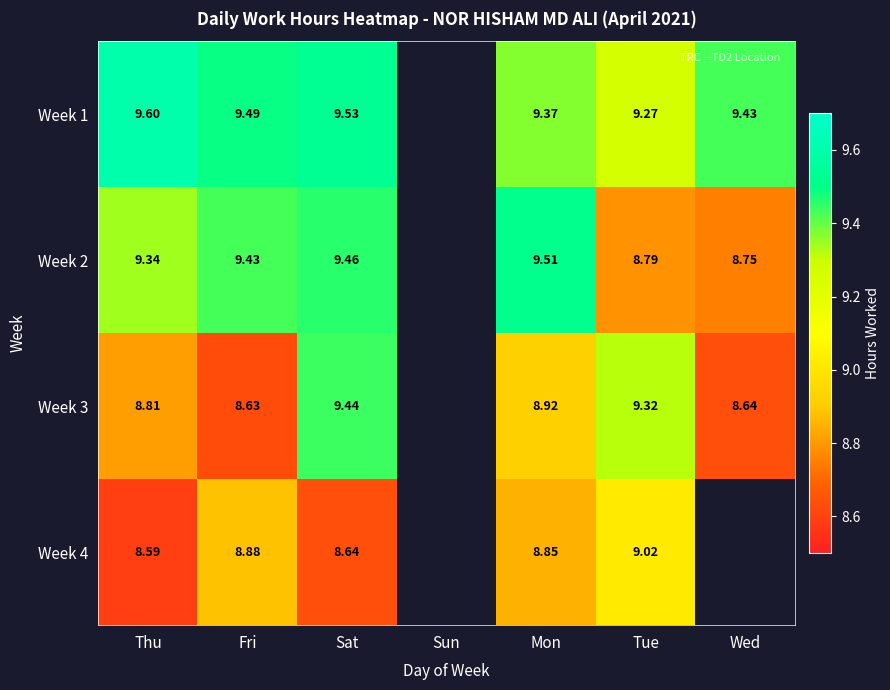

What value does the Week 4 series have at Mon?

8.8